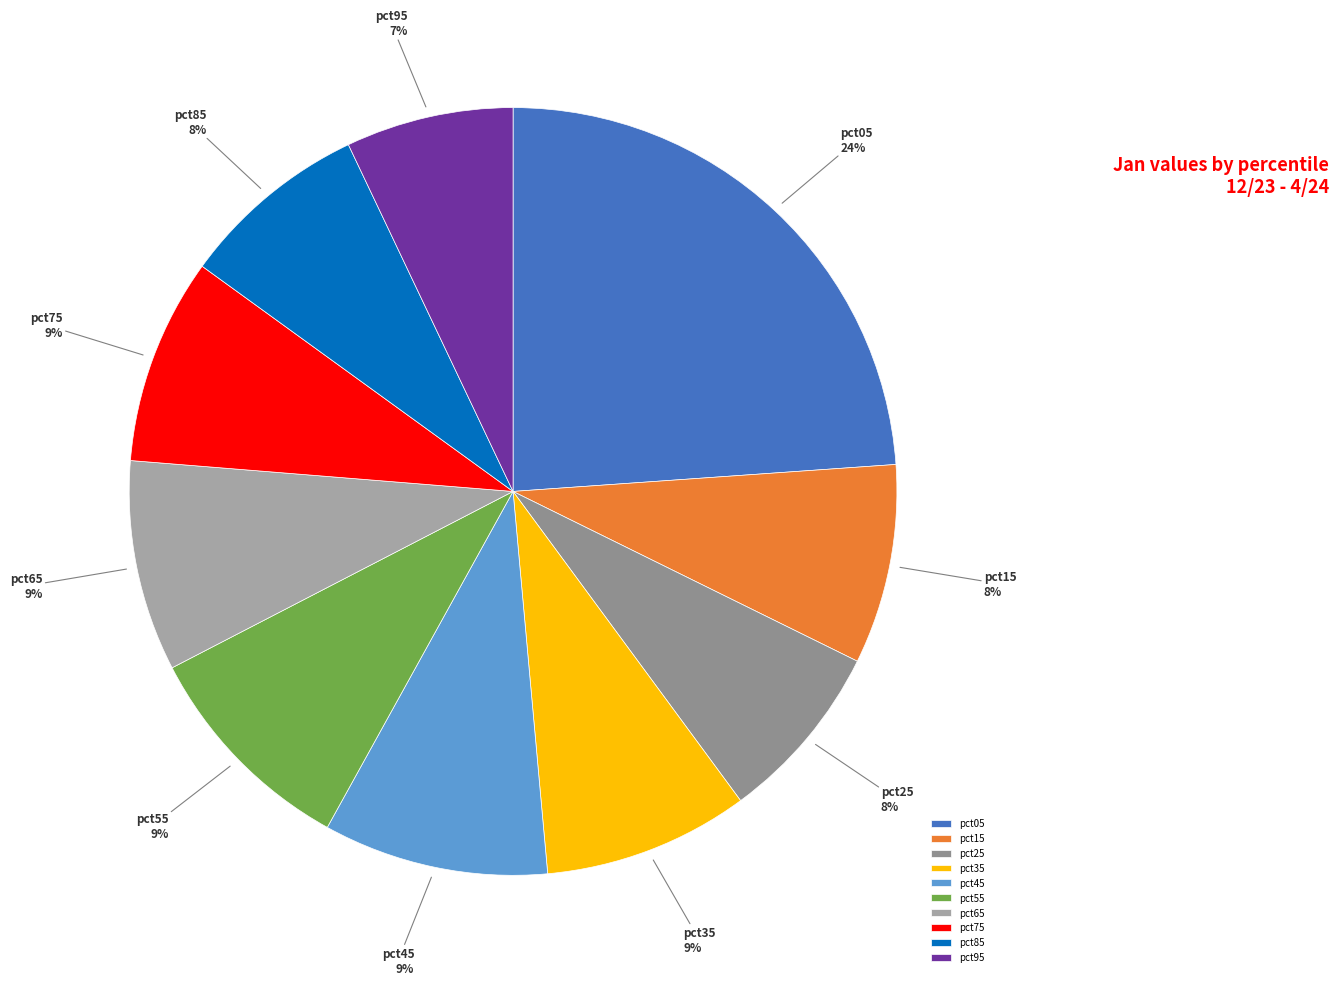

How many segments does this pie chart have?

10